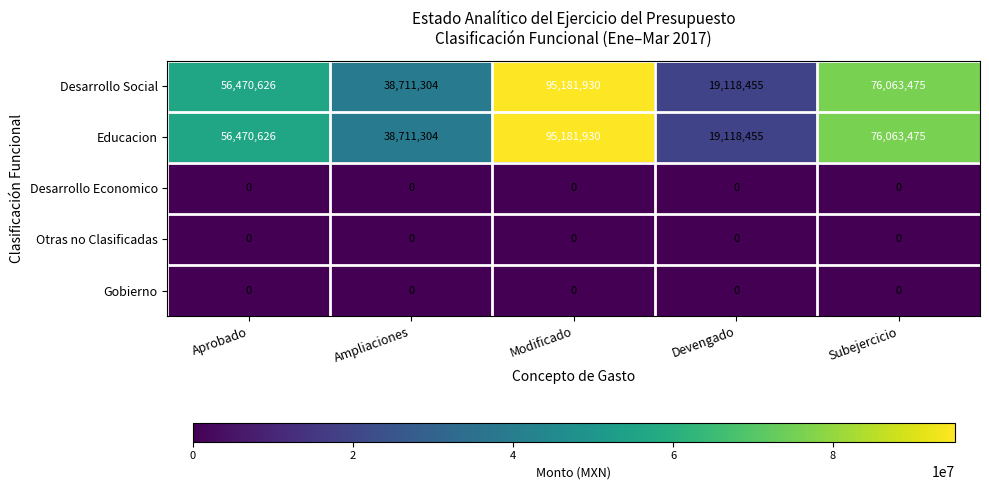

What is the maximum value for Educacion?

95181930